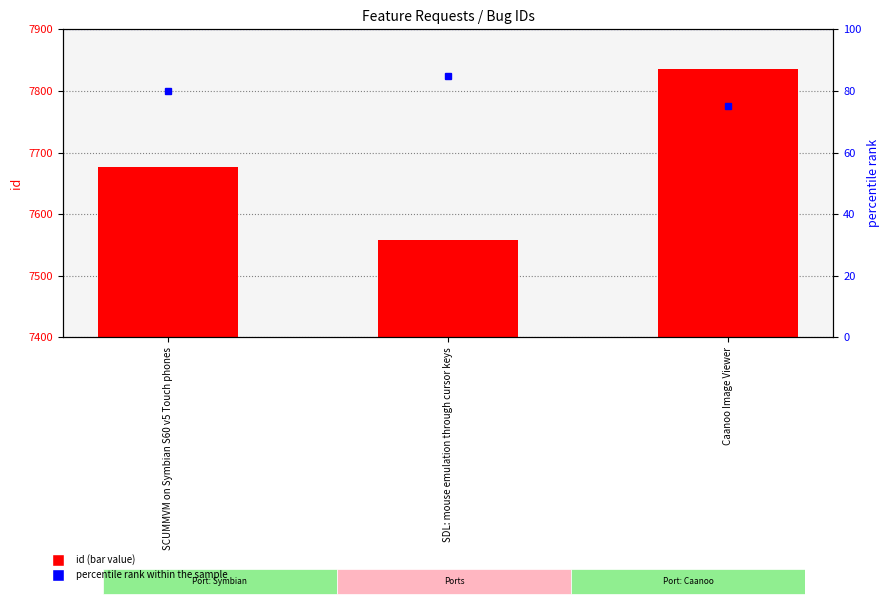

At which label is percentile rank within the sample closest to 80?

SCUMMVM on Symbian S60 v5 Touch phones